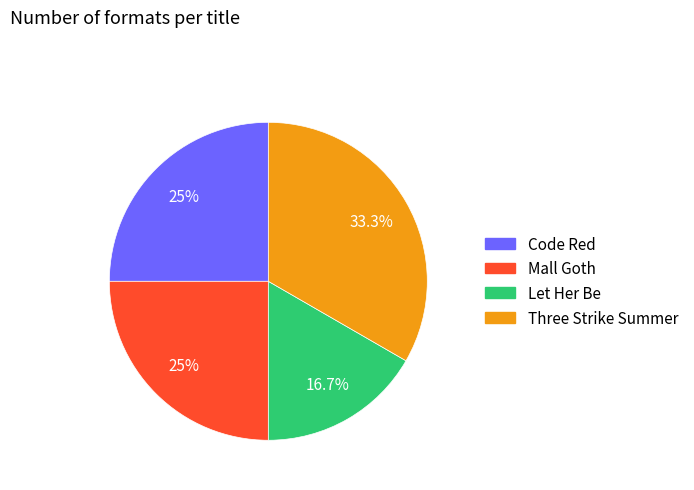

To the nearest percent, what percentage of the pie is Code Red?

25%